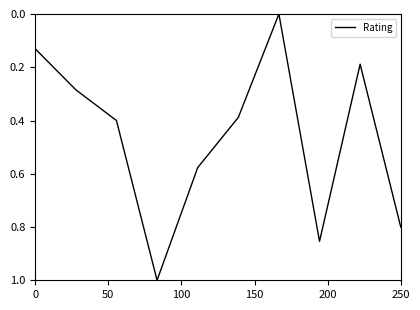

What is the maximum value shown in the chart?

1.0